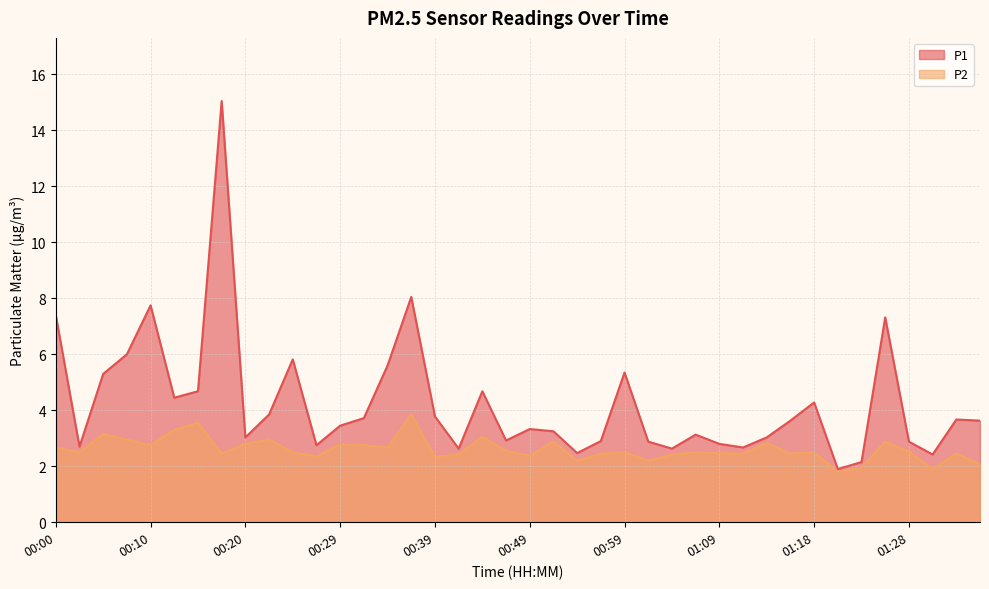

At how many categories does at least one series exceed 12?

1